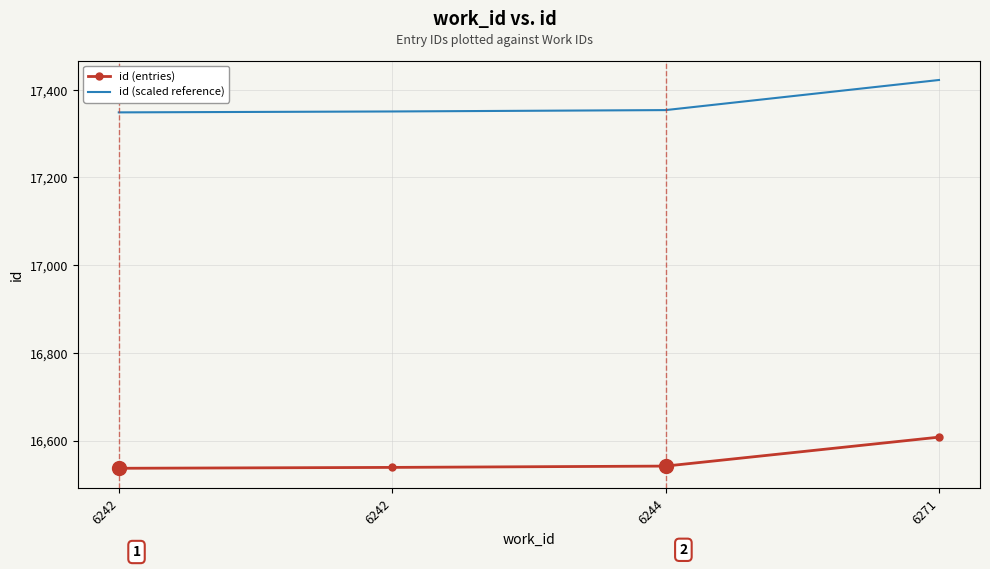

At 6271, list the series in order from largest to smallest.

id (scaled reference), id (entries)